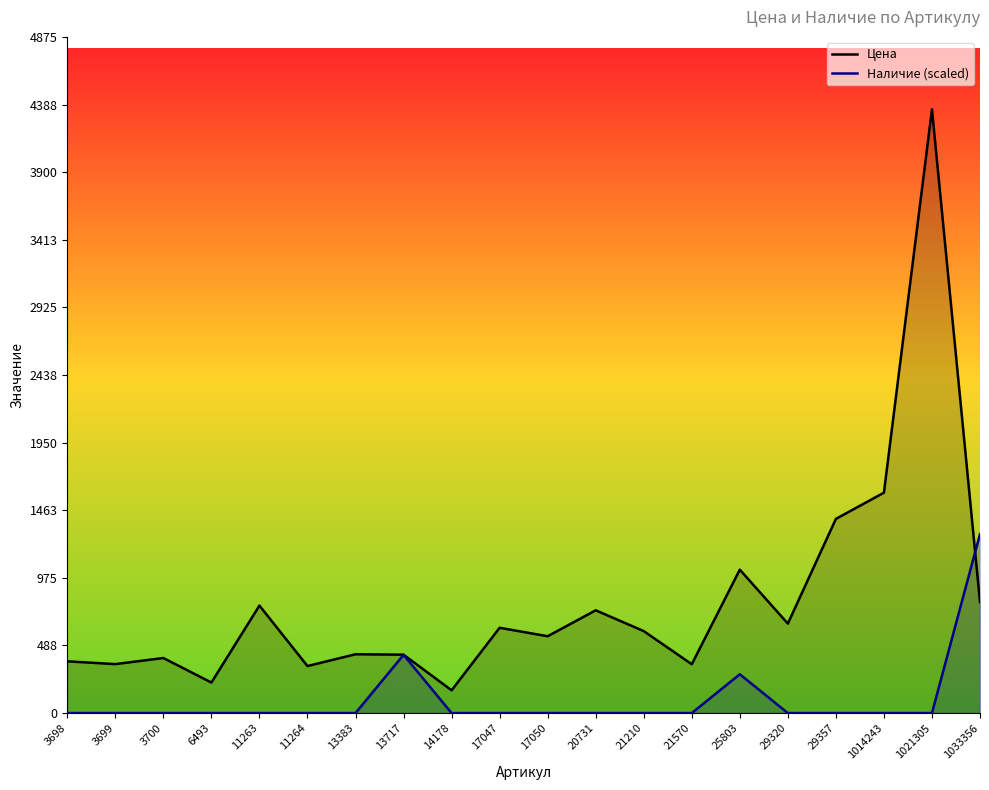

Which series has the largest total across all categories?

Цена